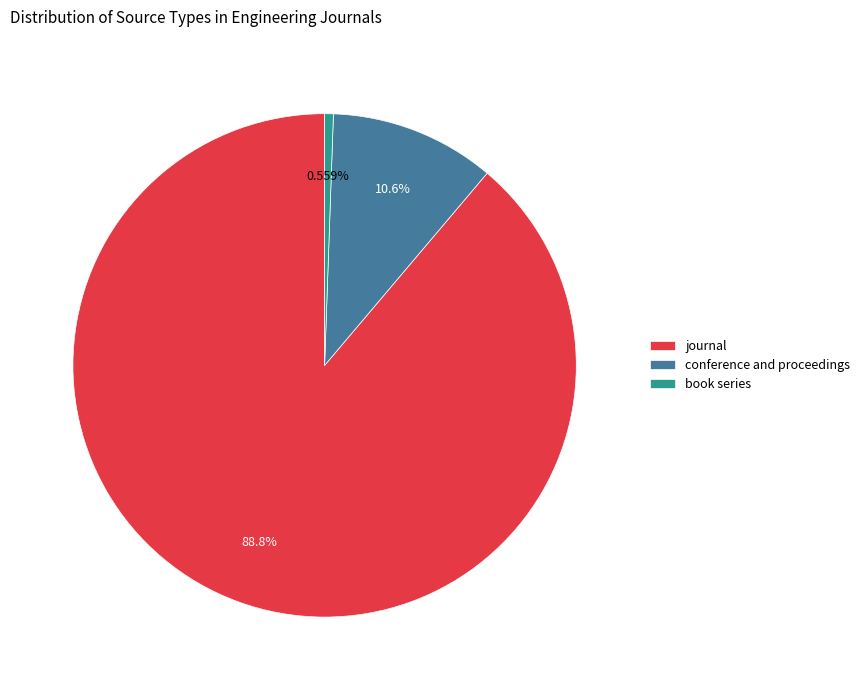

To the nearest percent, what is the average slice percentage?

33%